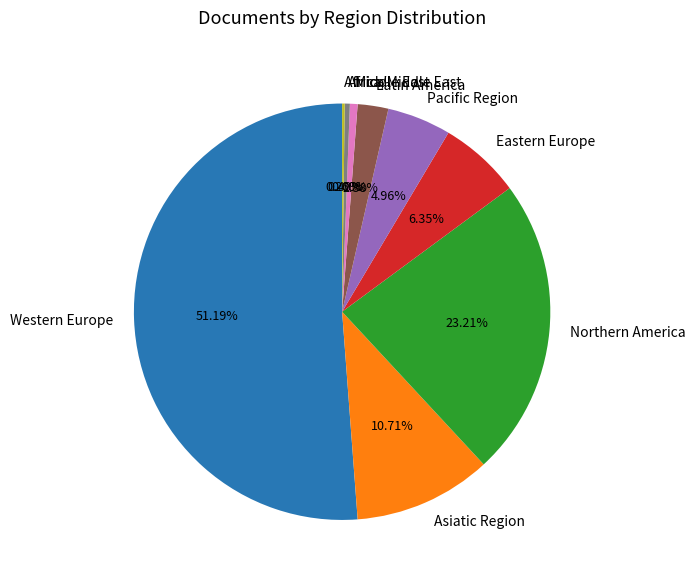

Which has a higher value, Pacific Region or Latin America?

Pacific Region